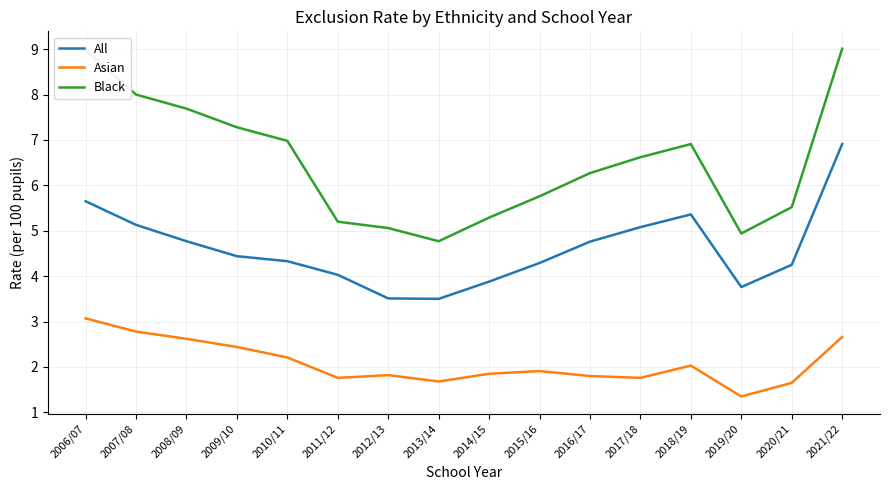

What is the approximate value of Black at 2015/16?

5.8